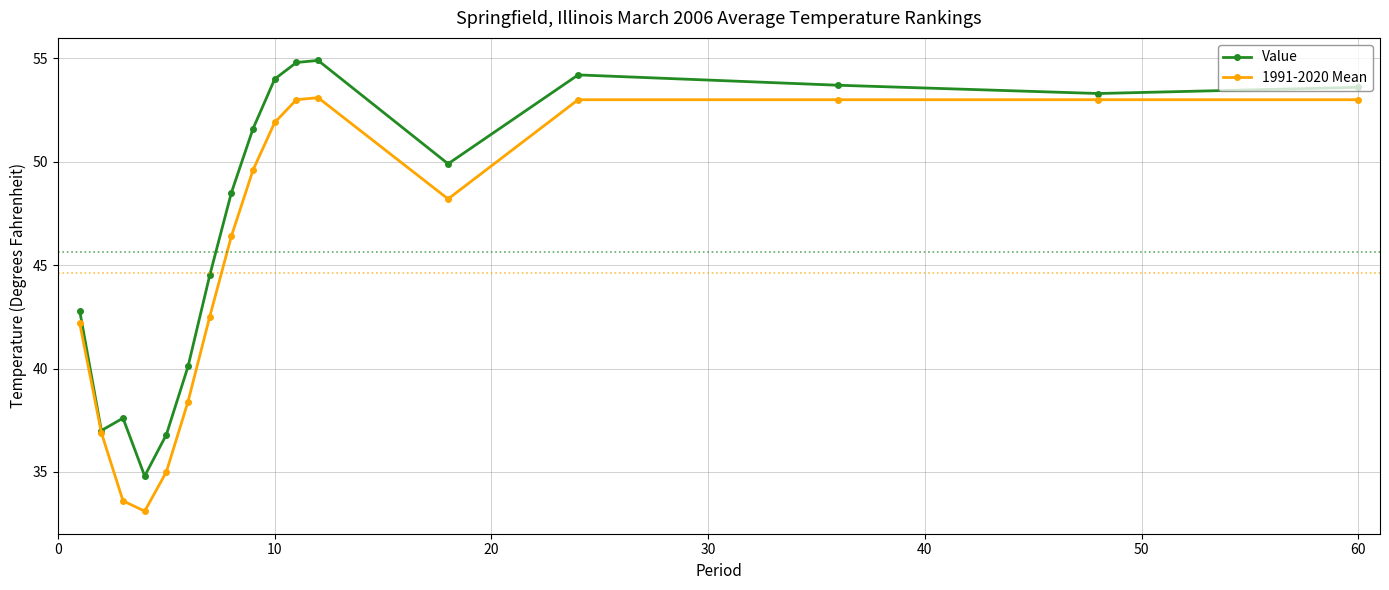

List the series in order of their peak value, highest first.

Value, 1991-2020 Mean